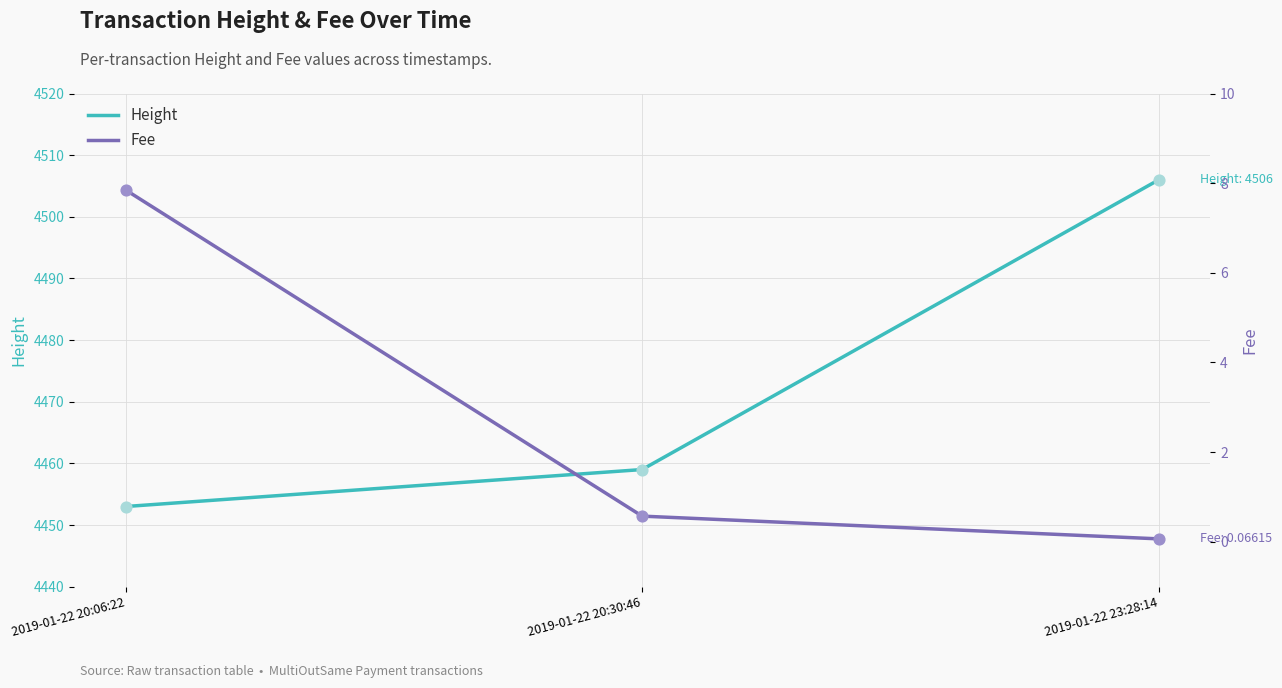

Which series reaches the minimum Y coordinate?

Fee